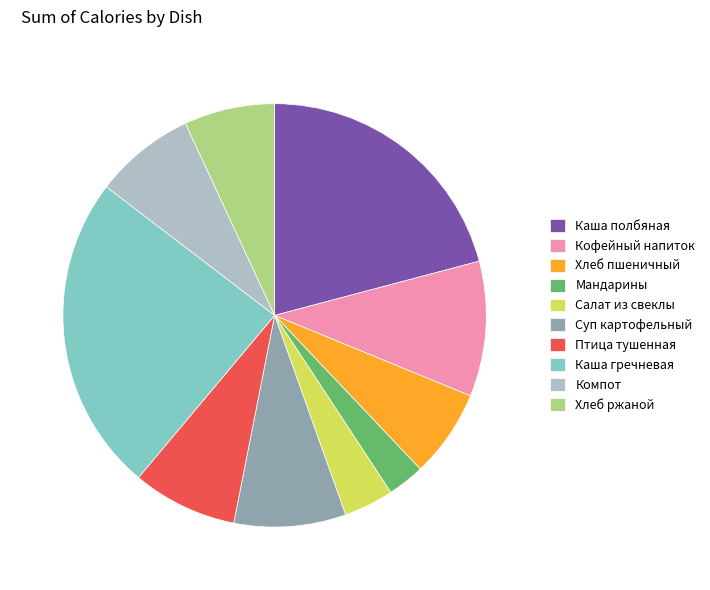

True or false: Компот accounts for 8% of the total.

True